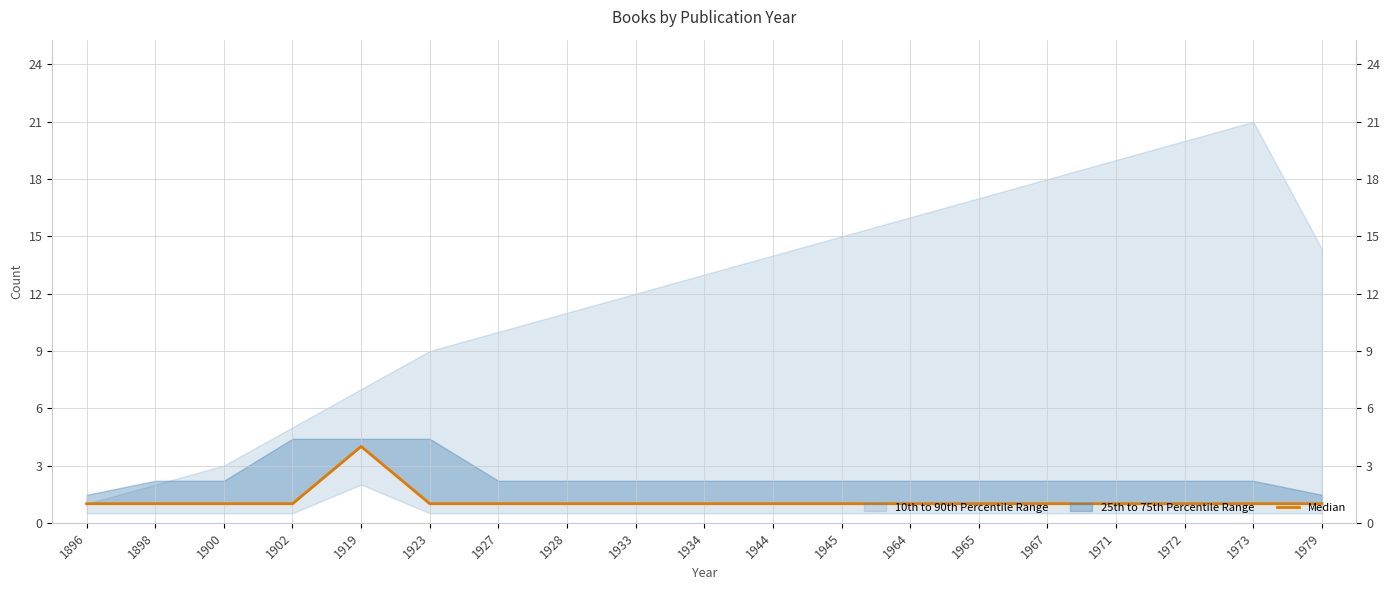

Reading left to right, extract all data points from this chart.

1896=1	1898=1	1900=1	1902=1	1919=4	1923=1	1927=1	1928=1	1933=1	1934=1	1944=1	1945=1	1964=1	1965=1	1967=1	1971=1	1972=1	1973=1	1979=1